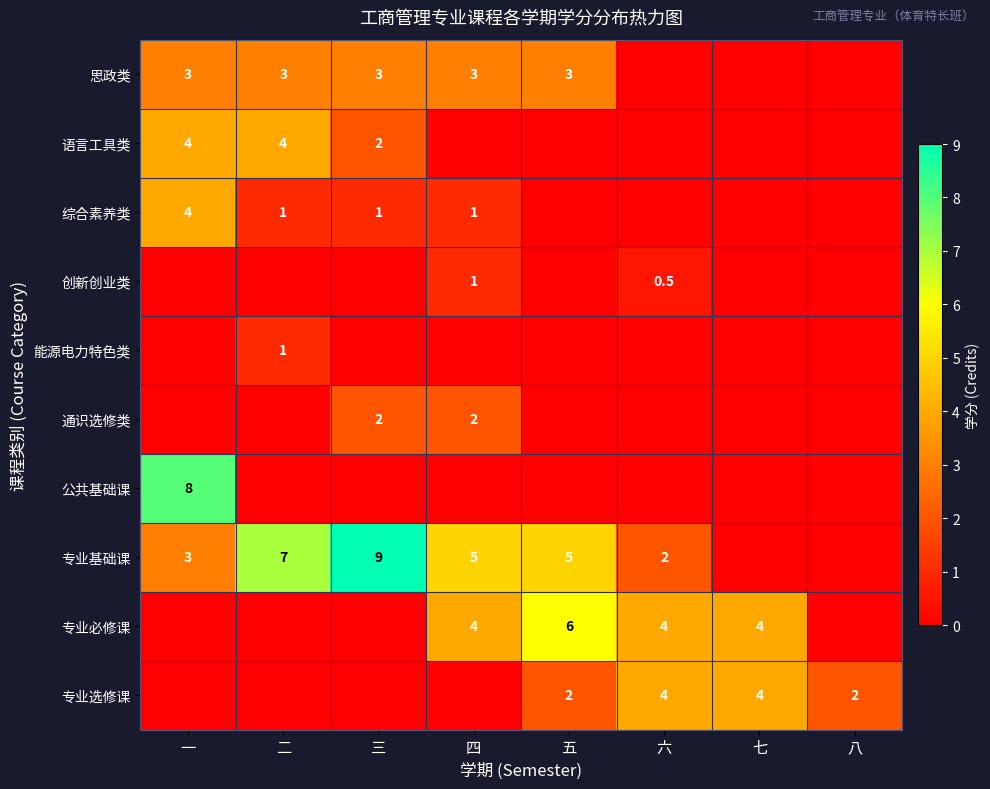

What is the sum of the 专业基础课 values at 六 and 二?

9.0